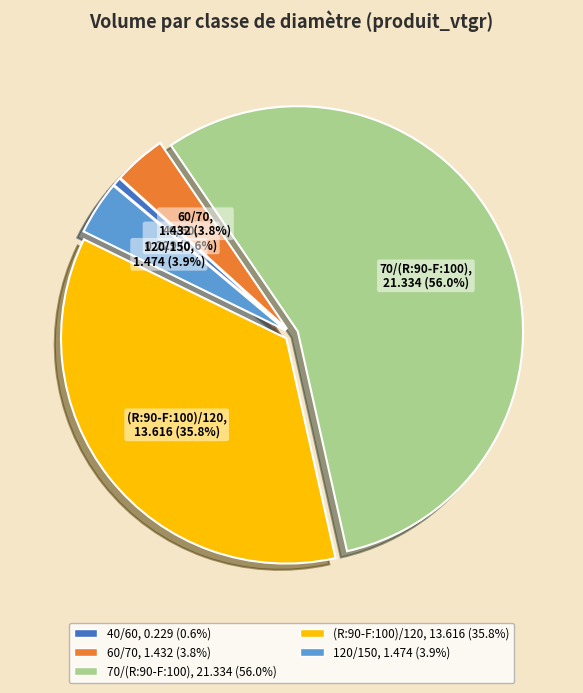

Between 60/70 and (R:90-F:100)/120, which is larger?

(R:90-F:100)/120